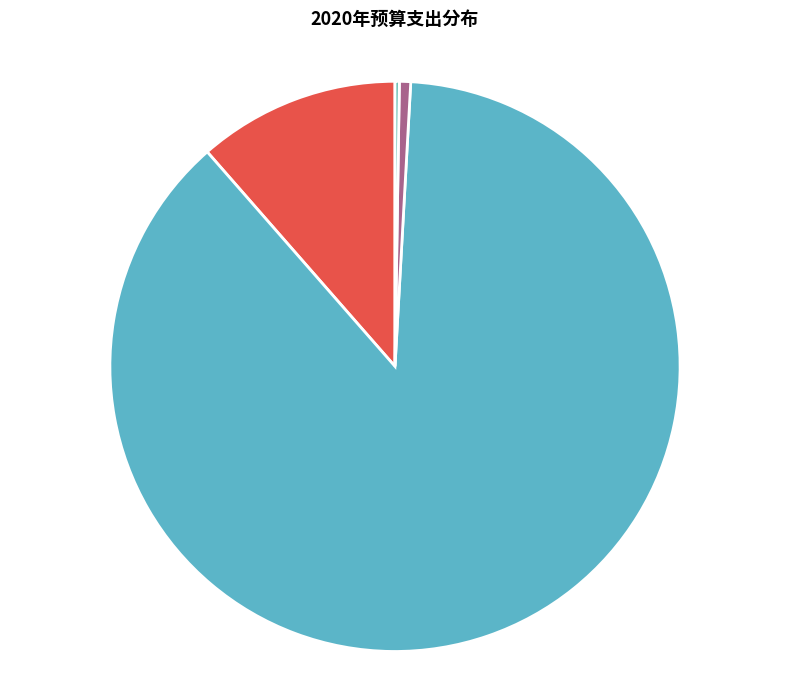

Which category accounts for the majority?

其他一般公共服务支出